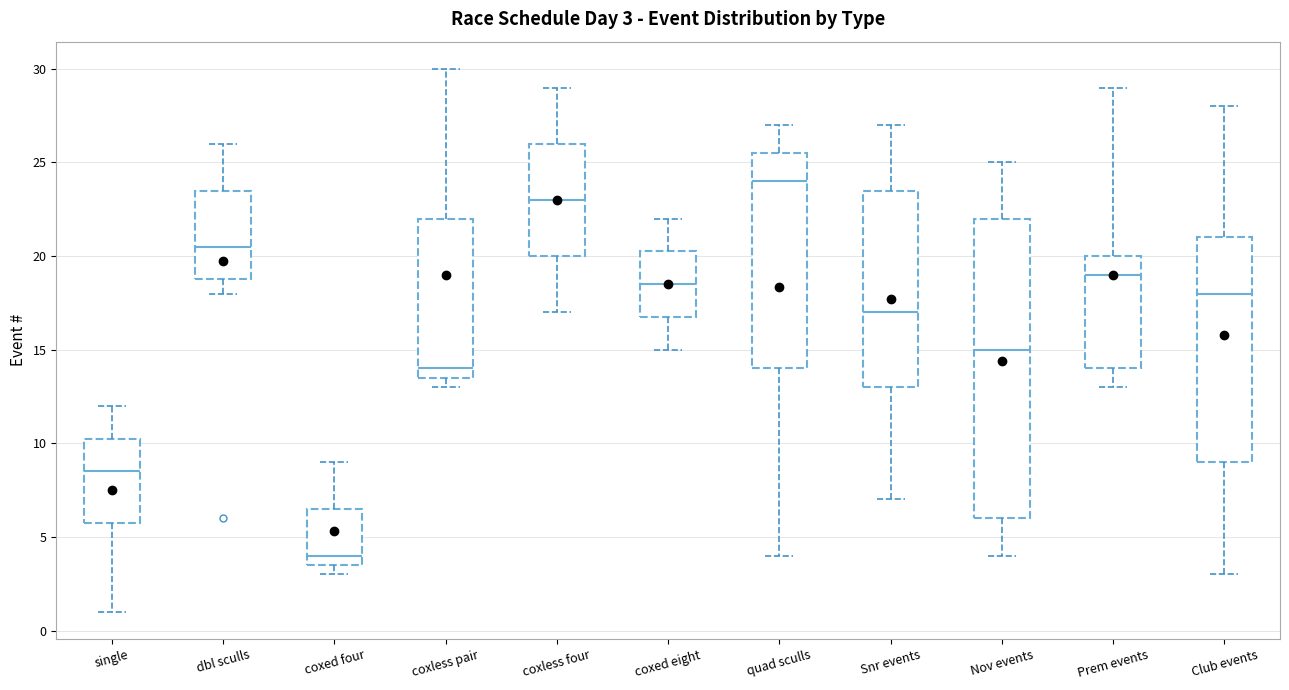

Comparing the boxes themselves (not the whiskers), which one is the tallest?

Nov events